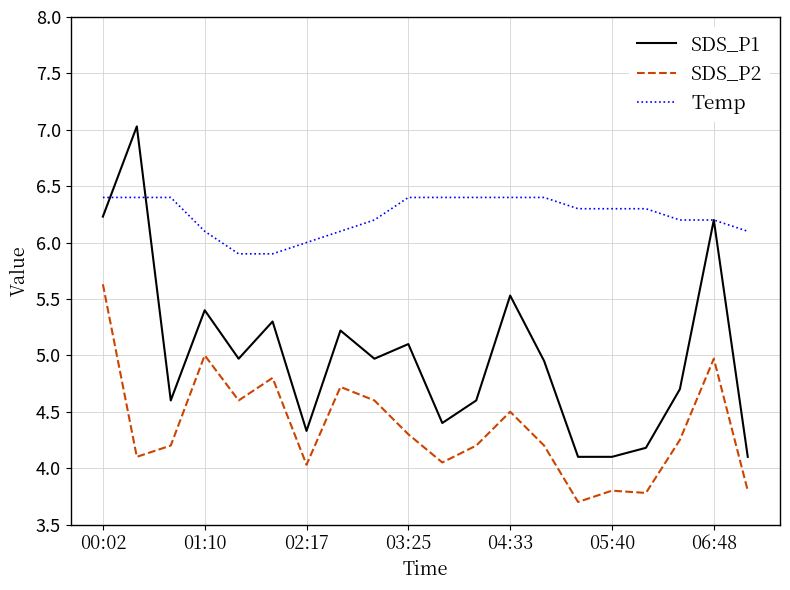

What is the difference between the maximum and minimum values in the SDS_P2 series?

1.9